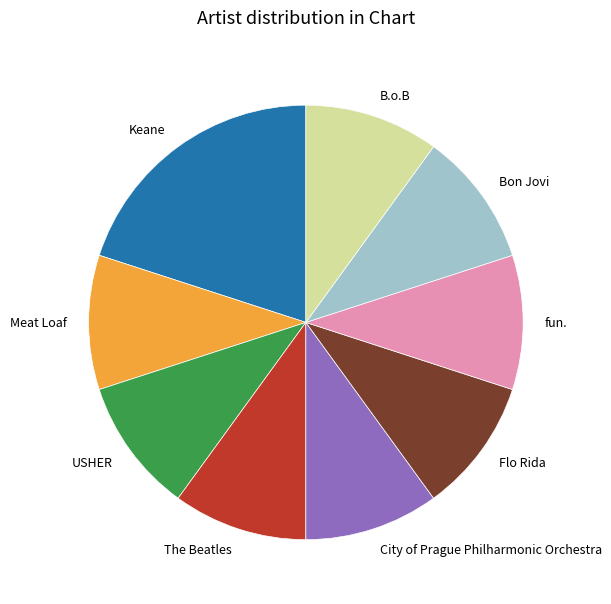

Is there a majority slice in this chart?

No